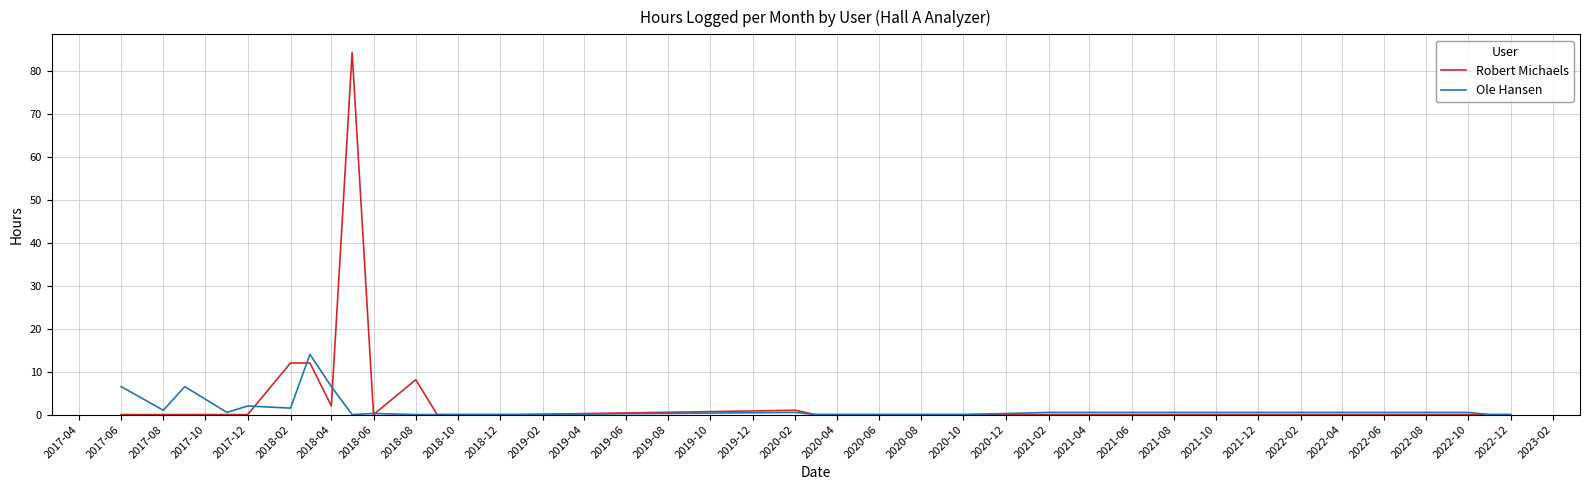

How many lines are shown in the chart?

2